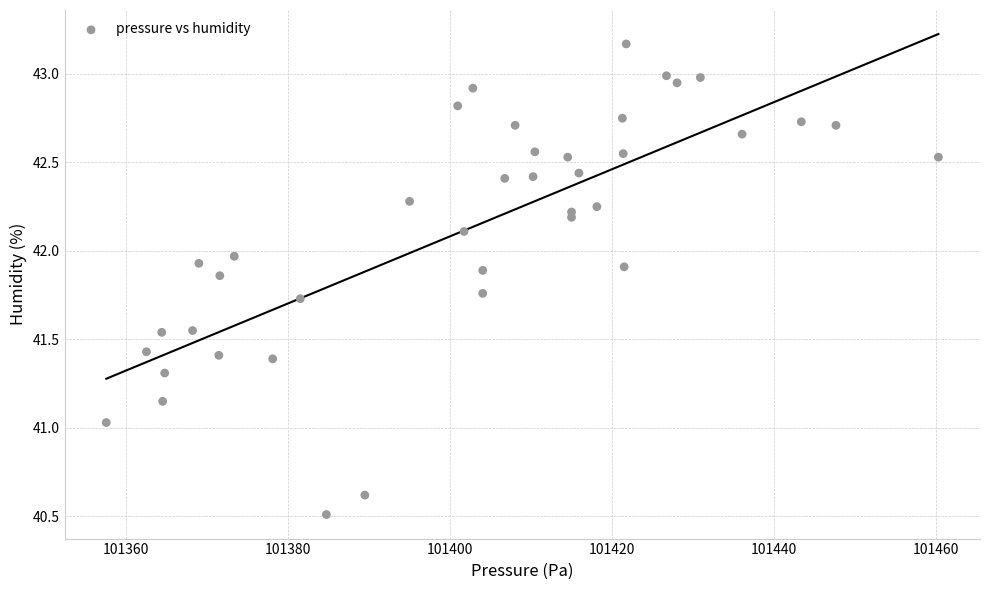

What is the range of Y values (max minus min)?

2.7